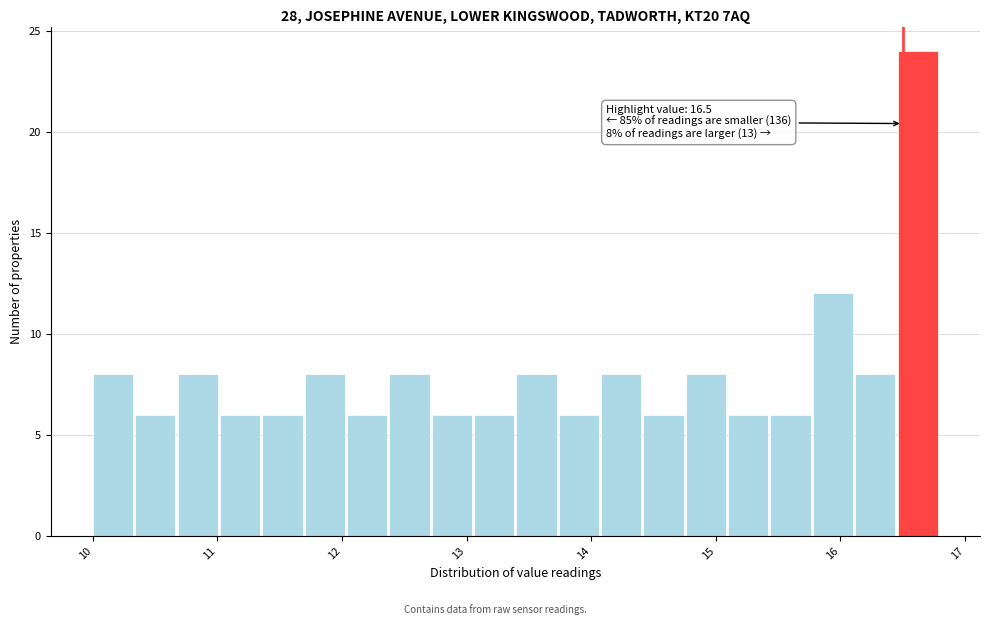

Read against the x-axis, roughly where is the centre of the tallest bar?

16.6